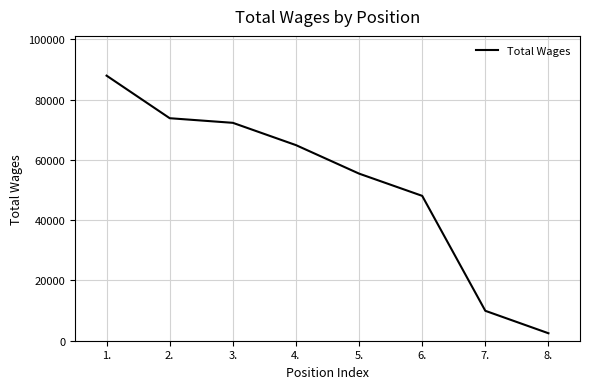

True or false: the data shows 15094 at 5..

False